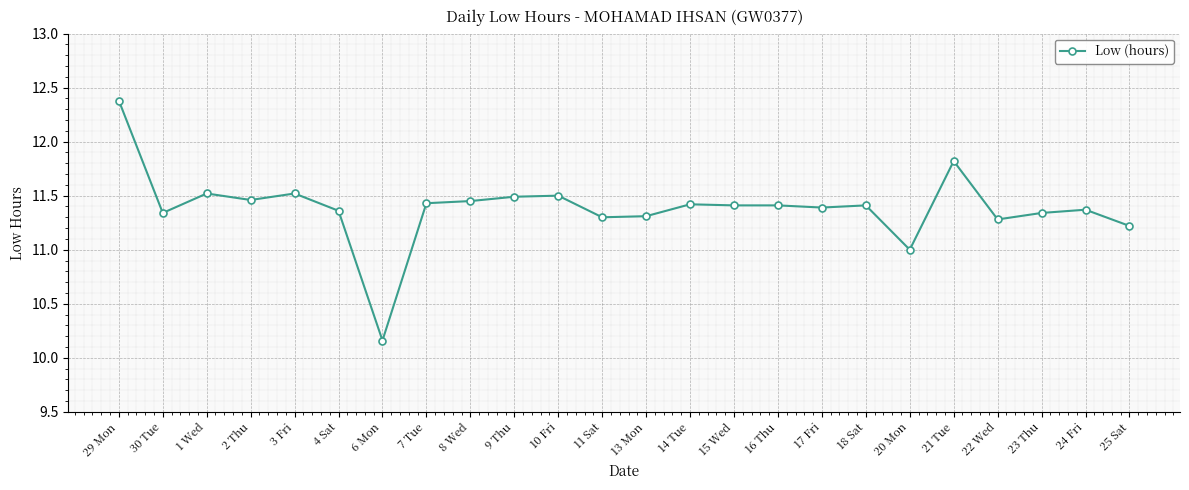

Approximately how many times larger is the value at 2 Thu compared to 13 Mon?

1.0